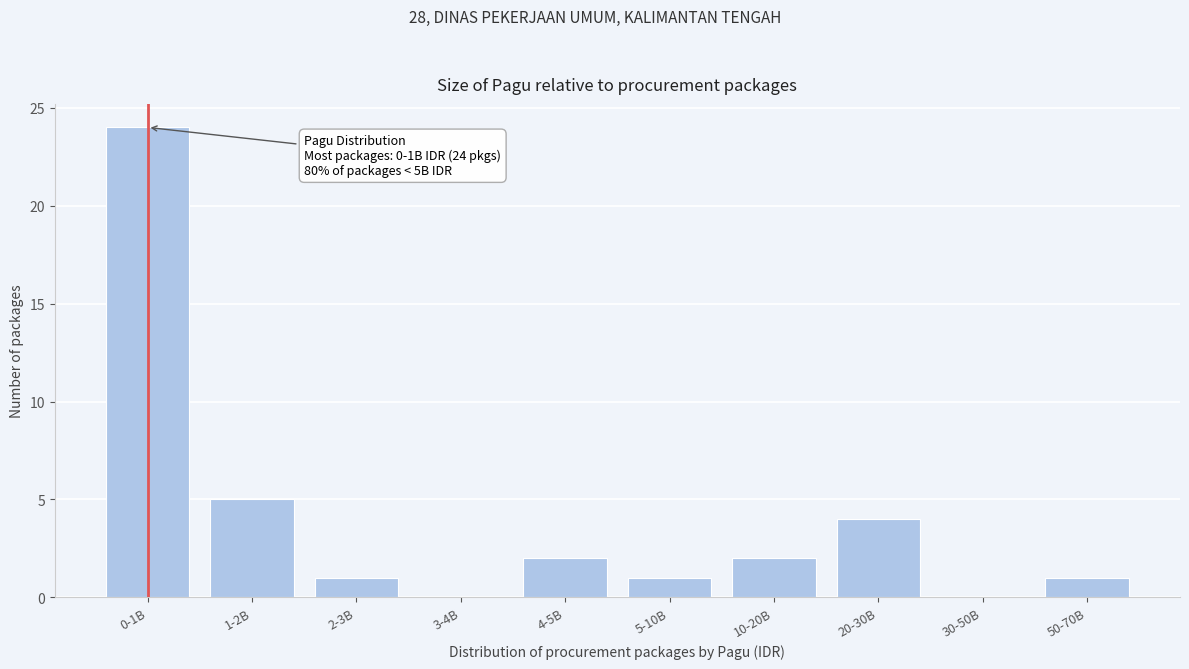

Reading left to right, what are all the values shown in this chart?

0-1B=24	1-2B=5	2-3B=1	3-4B=0	4-5B=2	5-10B=1	10-20B=2	20-30B=4	30-50B=0	50-70B=1